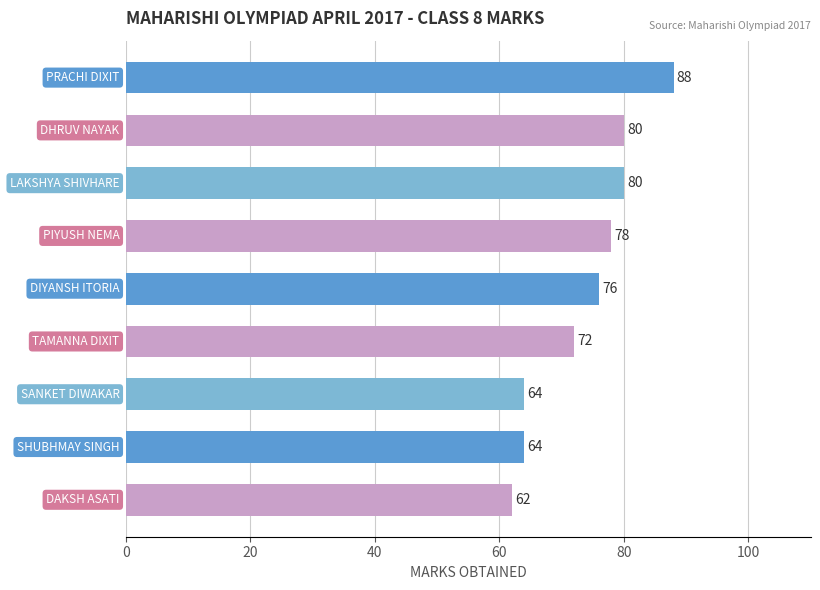

What is the smallest value displayed?

62